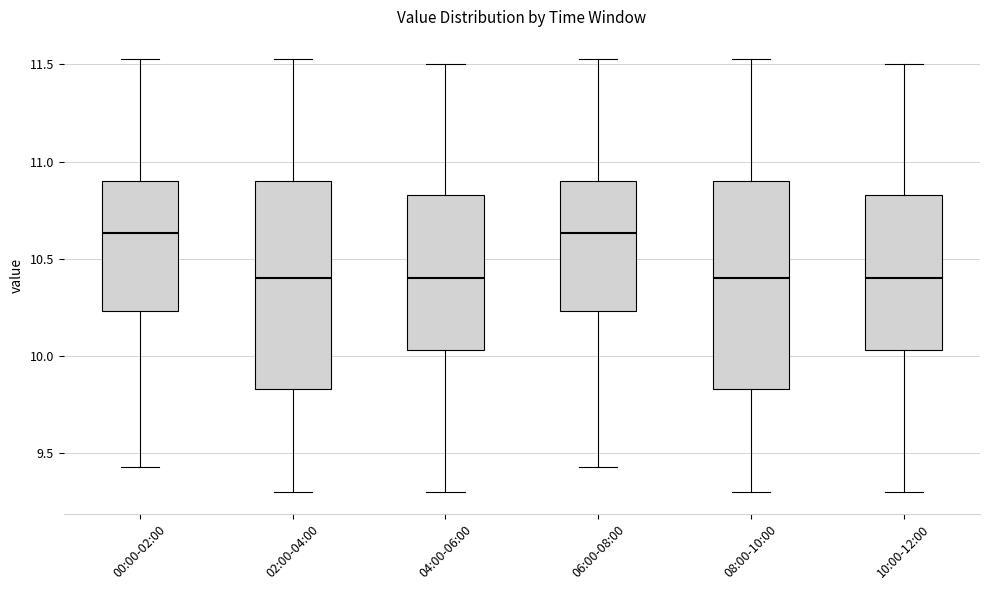

Reading left to right, transcribe this box plot: for each box, give where its median line is, the range the box spans, and where its two whiskers end, as read against the y-axis. The values are not printed on the chart, so give them approximately, as read against the axis.

00:00-02:00: median 10.65, box 10.25 to 10.90, whiskers 9.45 to 11.55
02:00-04:00: median 10.40, box 9.85 to 10.90, whiskers 9.30 to 11.55
04:00-06:00: median 10.40, box 10.05 to 10.85, whiskers 9.30 to 11.50
06:00-08:00: median 10.65, box 10.25 to 10.90, whiskers 9.45 to 11.55
08:00-10:00: median 10.40, box 9.85 to 10.90, whiskers 9.30 to 11.55
10:00-12:00: median 10.40, box 10.05 to 10.85, whiskers 9.30 to 11.50